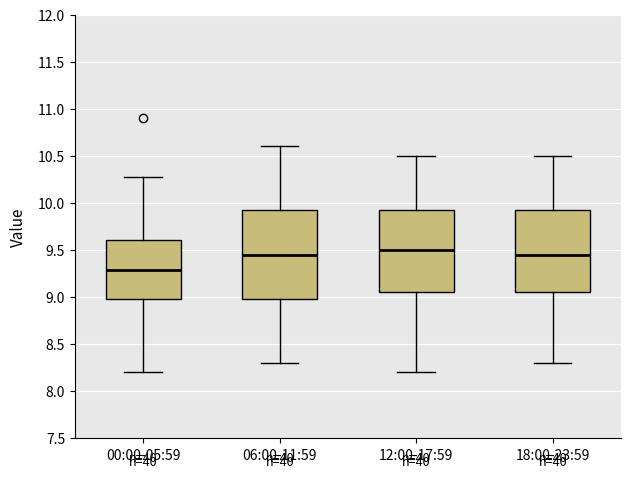

Reading left to right, transcribe this box plot: for each box, give where its median line is, the range the box spans, and where its two whiskers end, as read against the y-axis. The values are not printed on the chart, so give them approximately, as read against the axis.

00:00-05:59: median 9.30, box 9.00 to 9.60, whiskers 8.20 to 10.25
06:00-11:59: median 9.45, box 9.00 to 9.95, whiskers 8.30 to 10.60
12:00-17:59: median 9.50, box 9.05 to 9.95, whiskers 8.20 to 10.50
18:00-23:59: median 9.45, box 9.05 to 9.95, whiskers 8.30 to 10.50